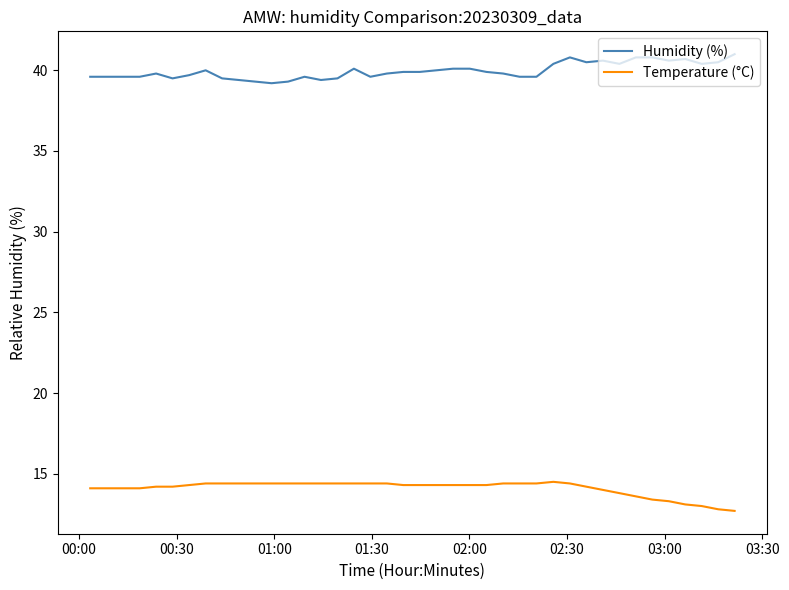

What is the difference between the maximum and minimum values in the Humidity (%) series?

1.8